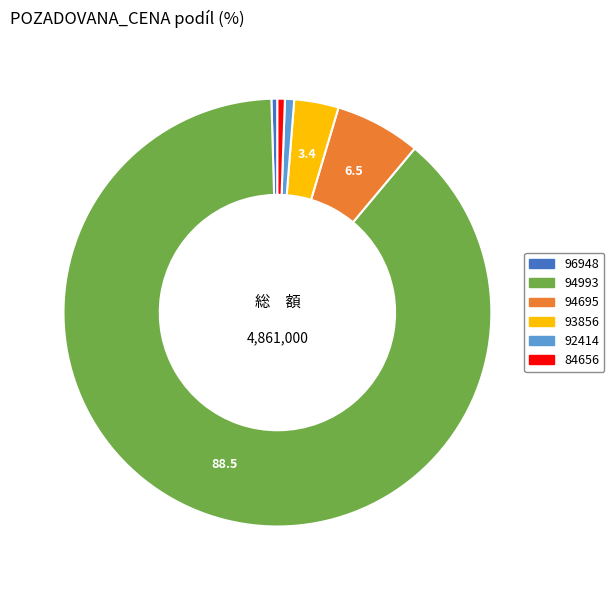

What is the ratio of the value at 93856 to the value at 92414?

4.8